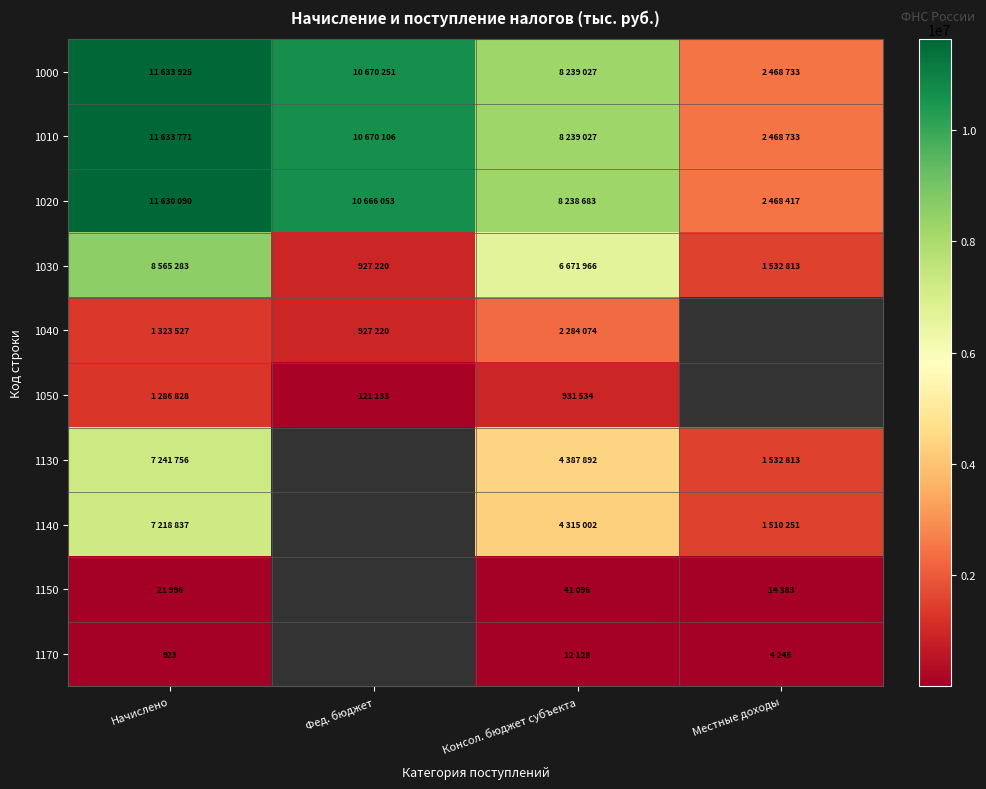

Which series has the widest spread of values?

1000